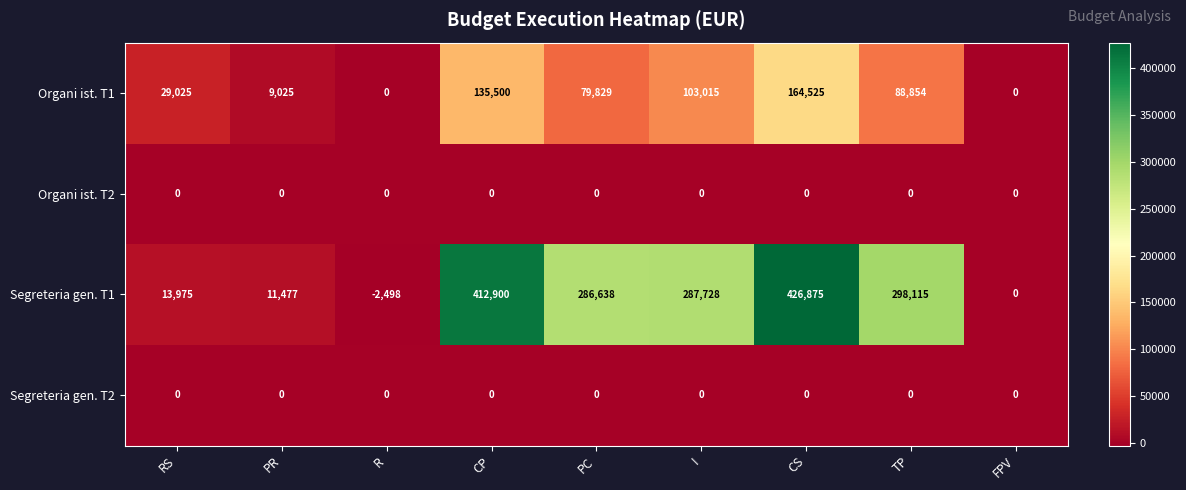

Which series has the widest spread of values?

Segreteria gen. T1